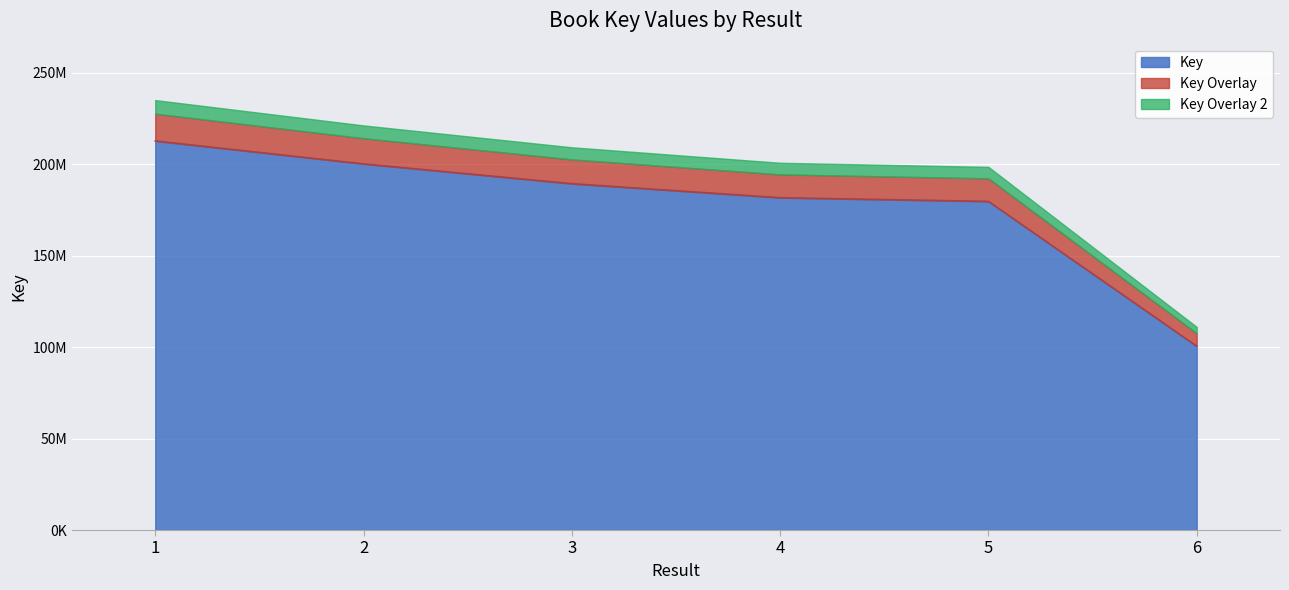

How many data points are above 189307118?

2